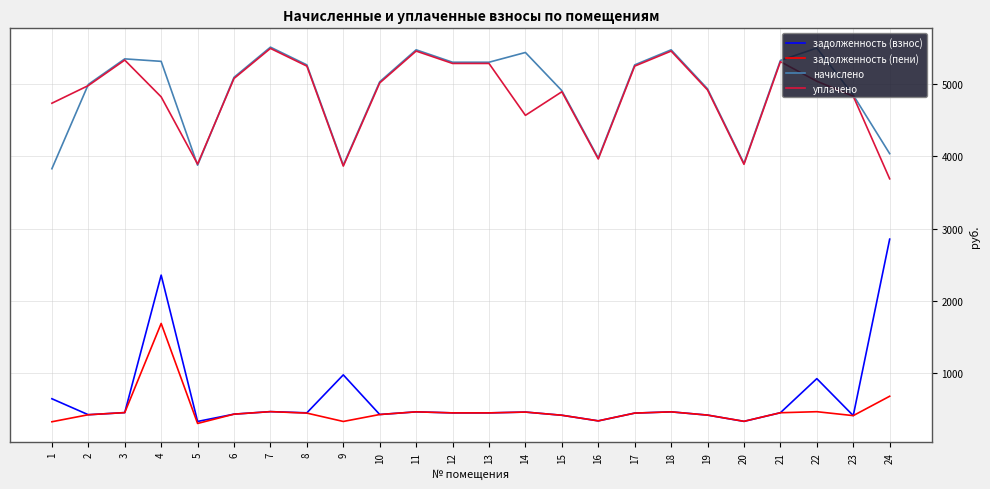

What is the difference between the highest and lowest values at 2?

4582.2